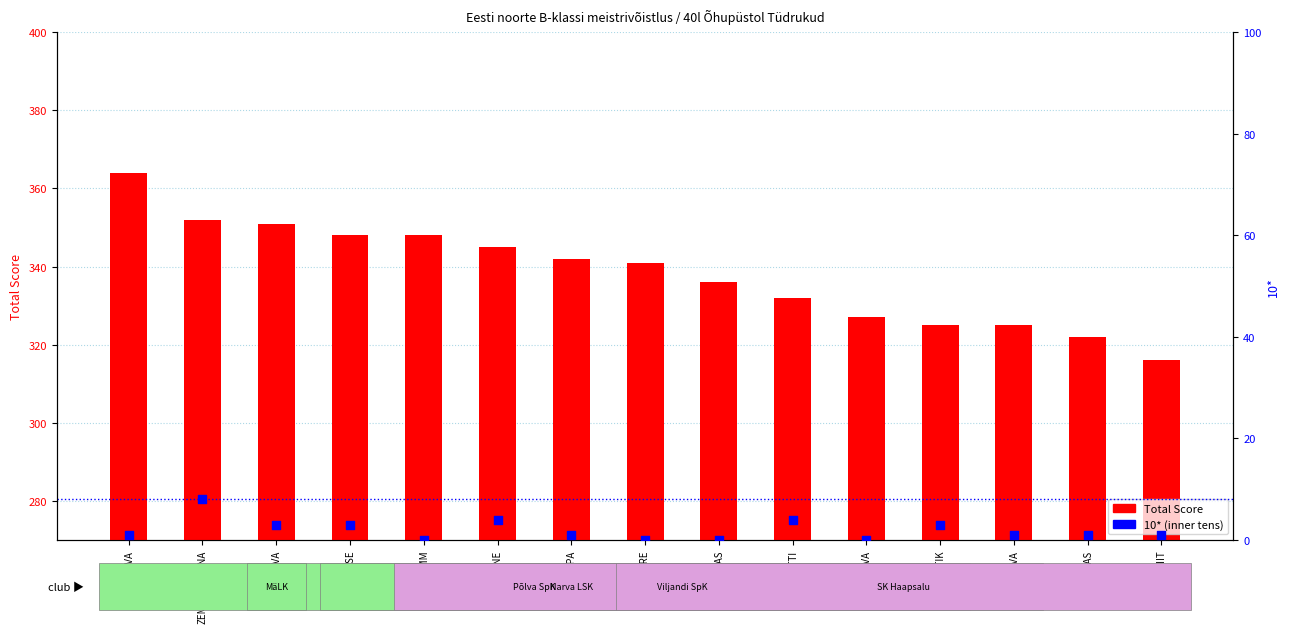

Is the value of Total Score at ISOTAMM greater than the value of 10* at LOPATTI?

Yes